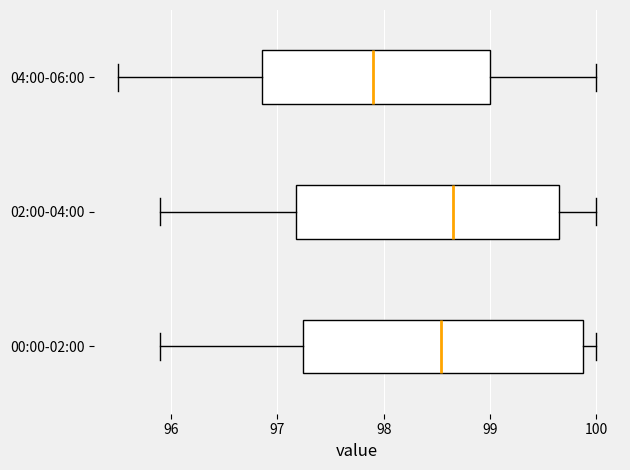

Which box is the widest, from its left edge to its right edge?

00:00-02:00